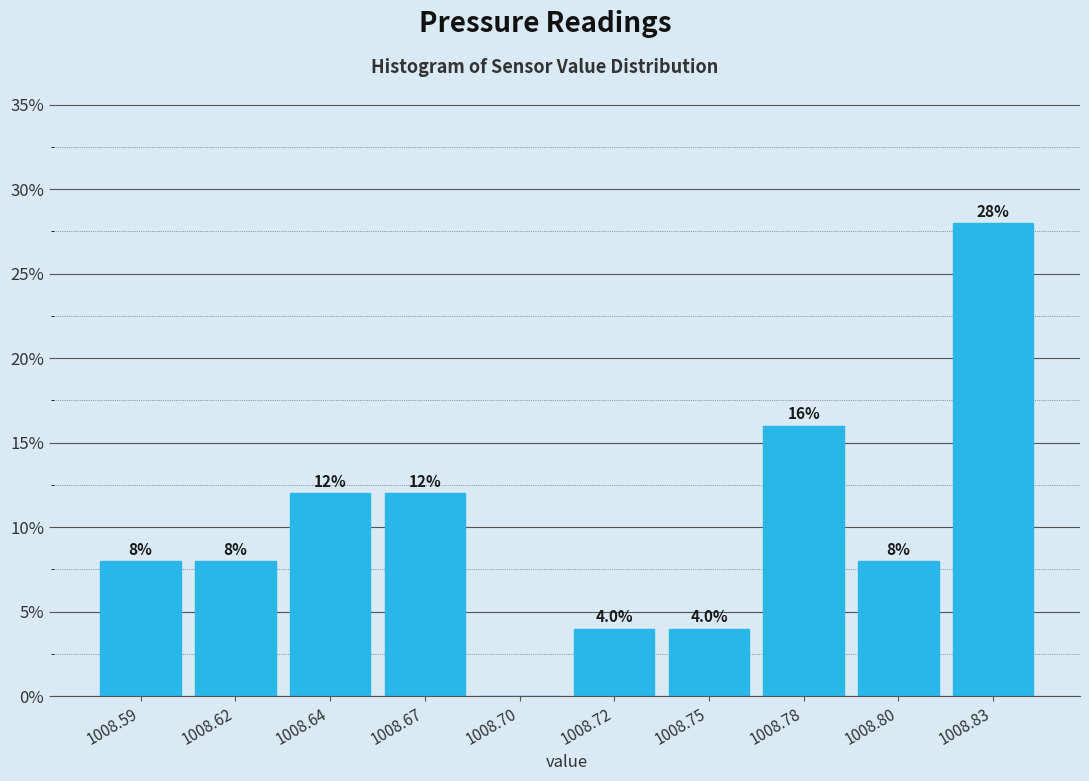

Are the bars horizontal?

No